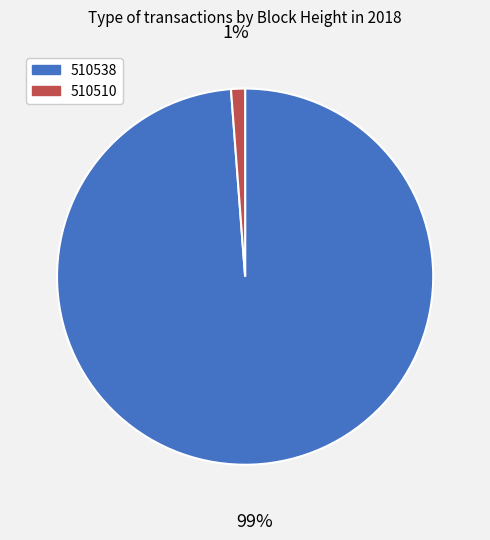

Rank the categories by value from lowest to highest.

510510, 510538